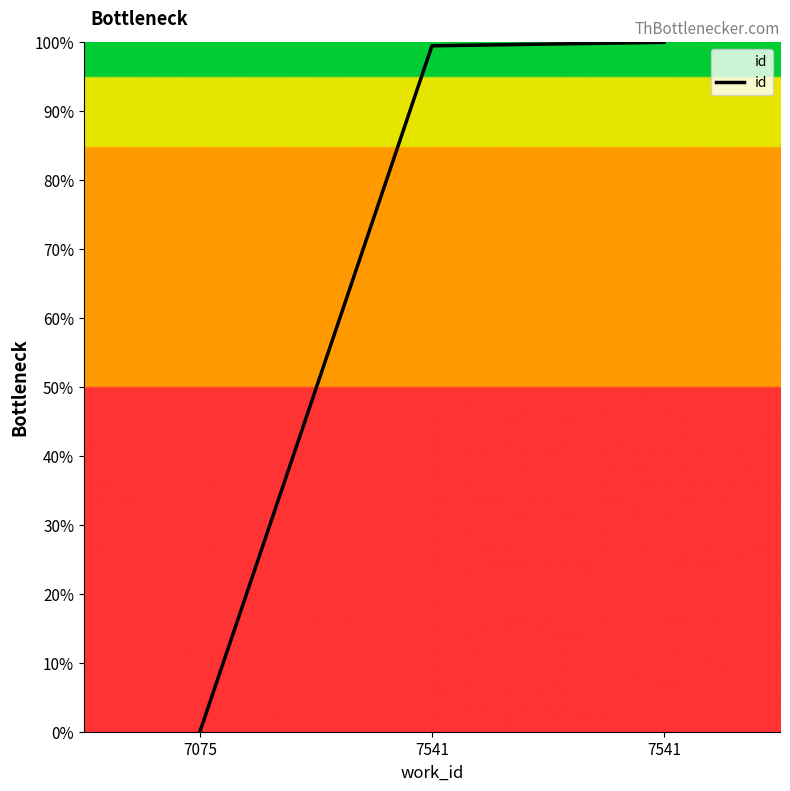

Is it true that the value at 7541 is 99.5?

True